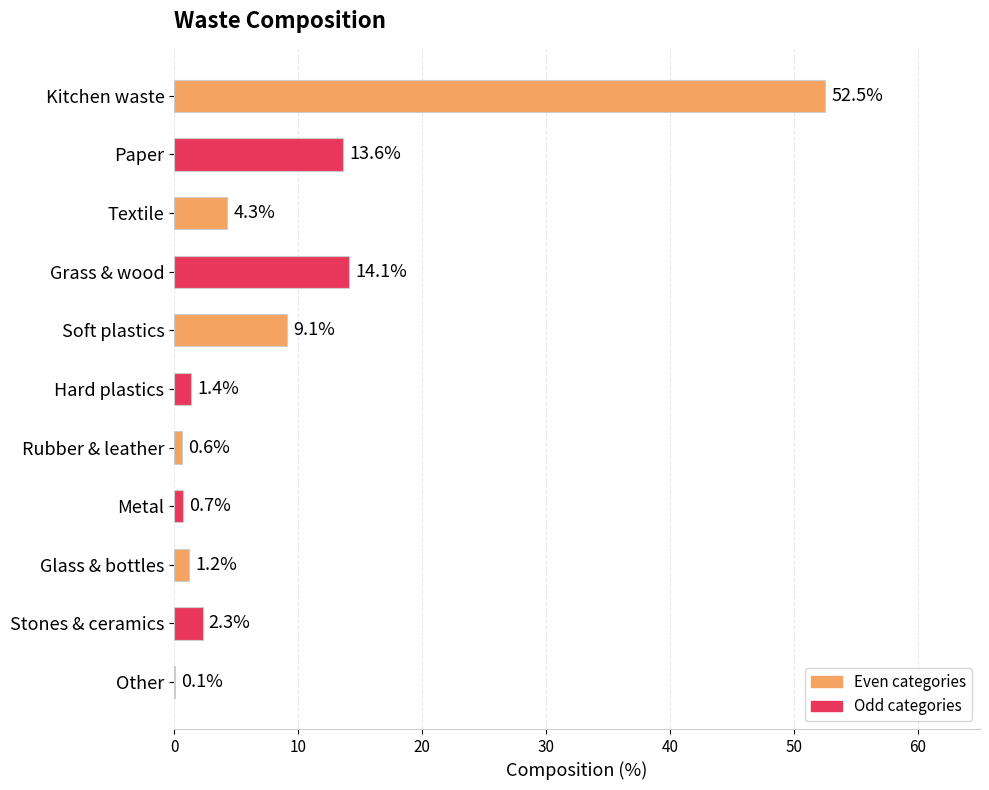

At which label is the value closest to 26?

Grass & wood